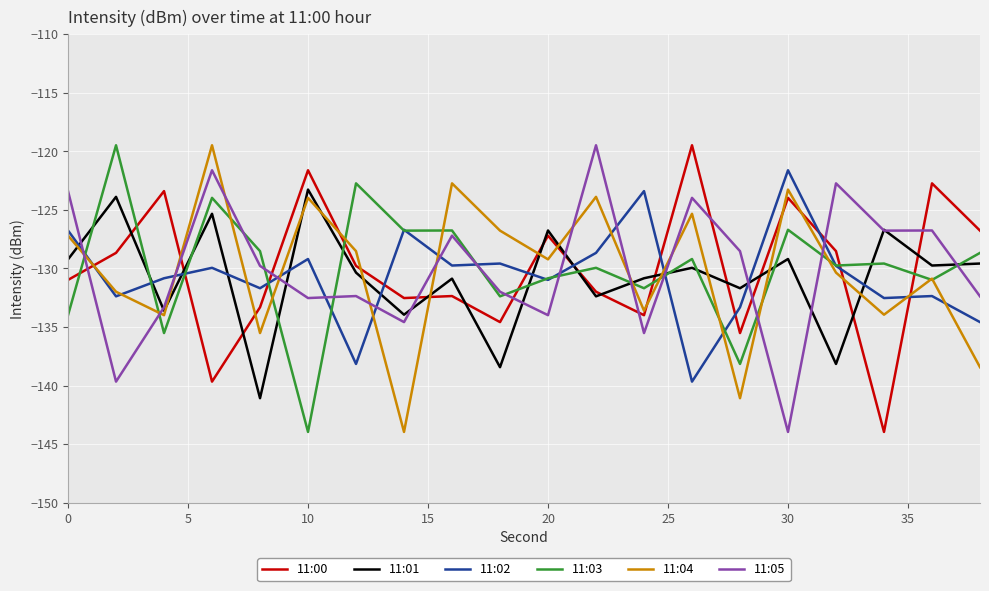

What is the smallest value displayed?

-143.9